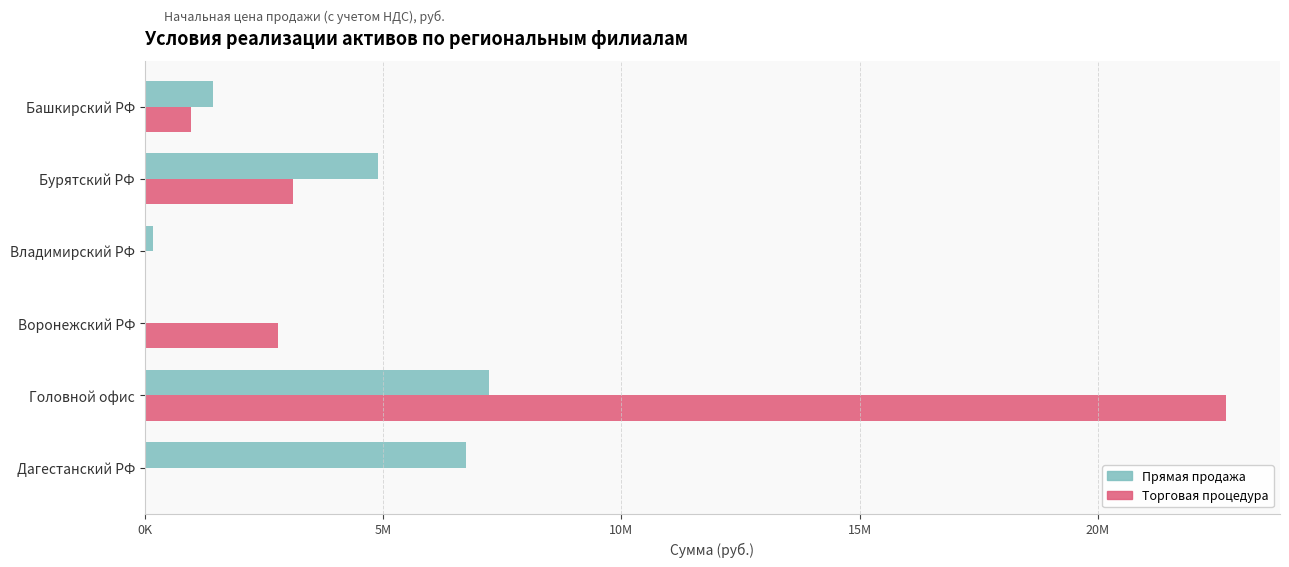

What are all the series names shown in the legend?

Прямая продажа, Торговая процедура